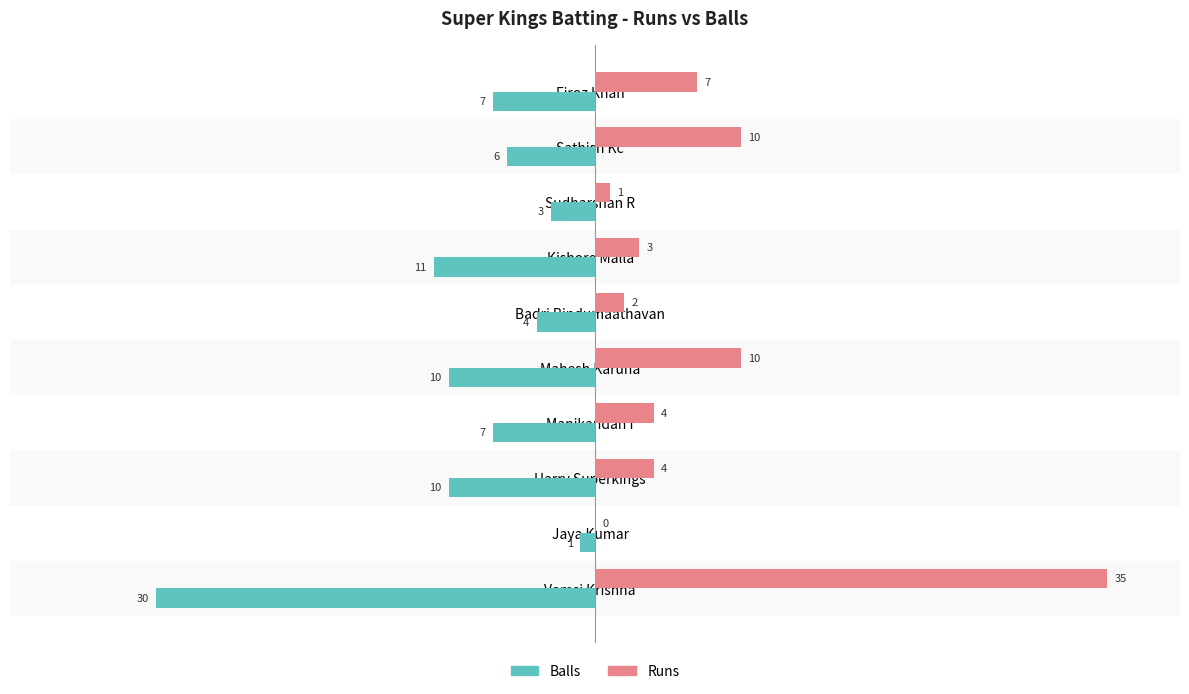

What is the maximum value for Runs?

35